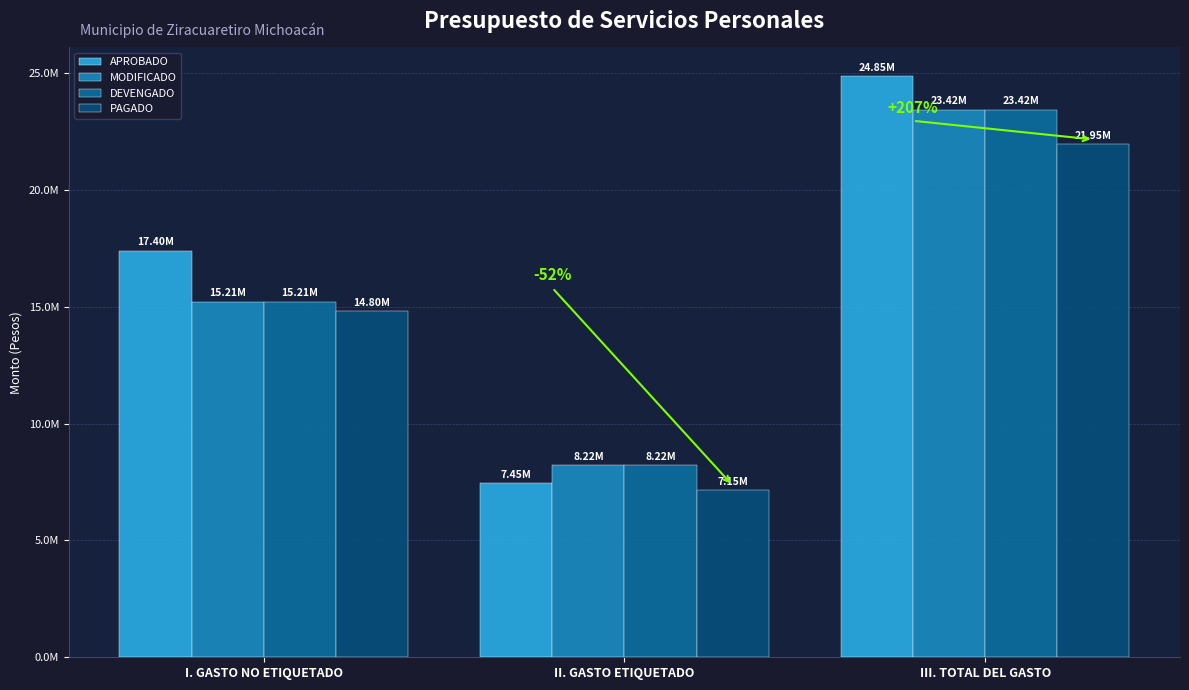

What is the difference between the maximum and minimum values in the PAGADO series?

14804428.1